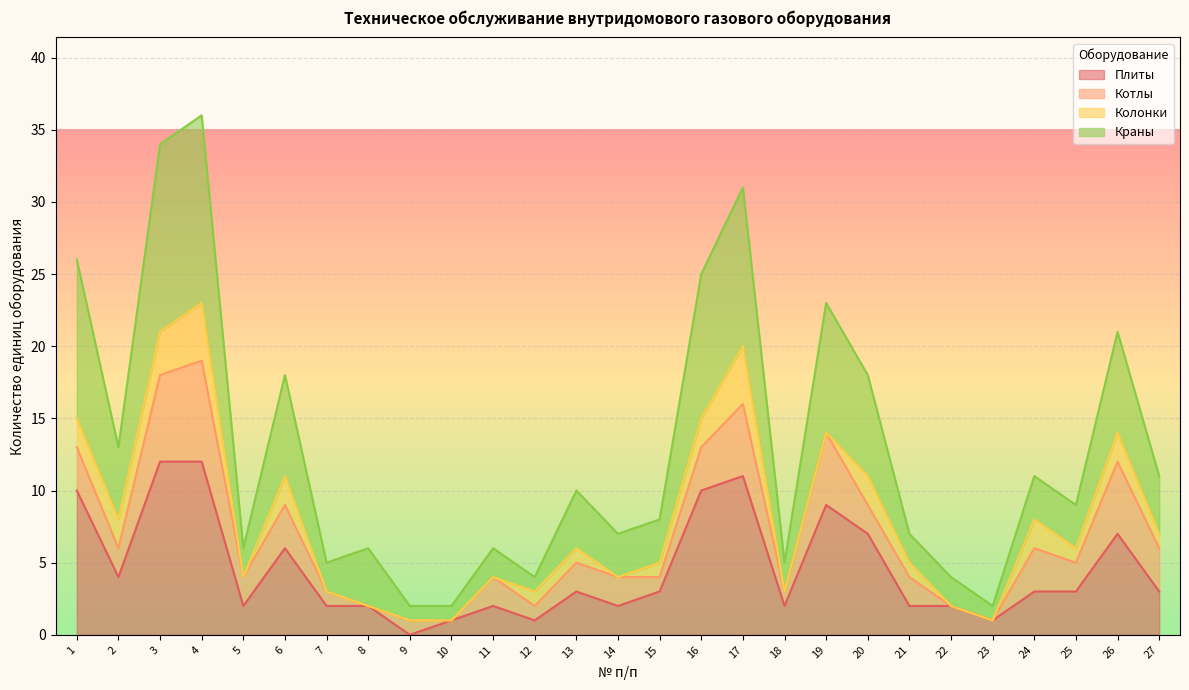

What is the difference between the maximum and minimum values in the Плиты series?

12